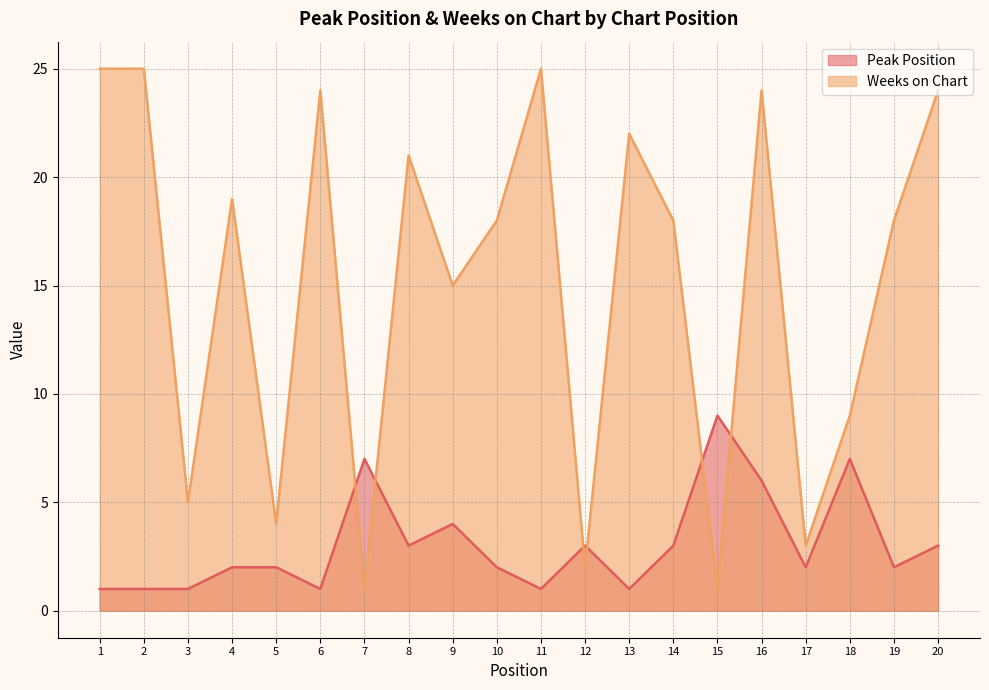

Is the value of Weeks on Chart at 8 greater than the value of Peak Position at 19?

Yes